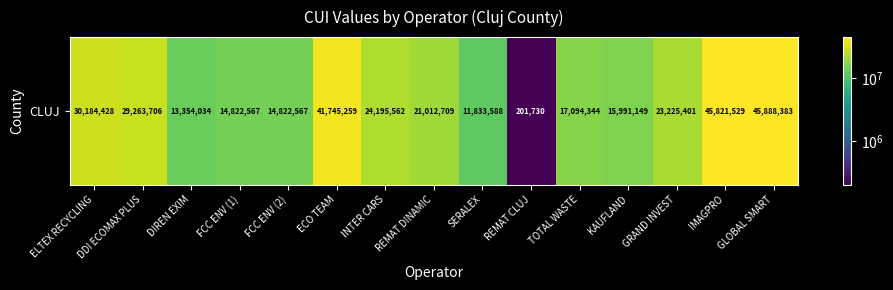

True or false: the data shows 9108157 at TOTAL WASTE.

False